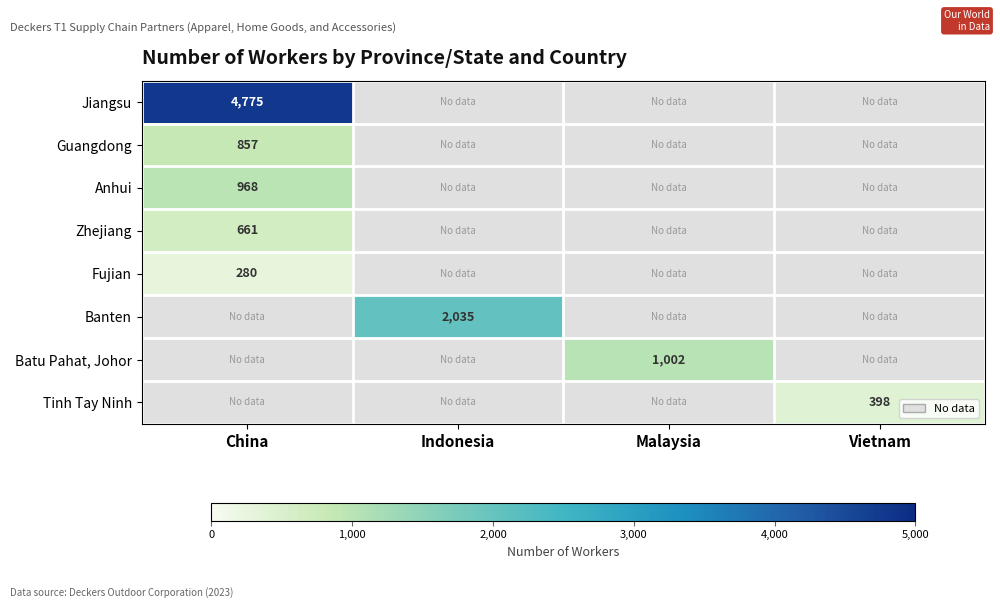

Is it true that Anhui equals 1343 at China?

False